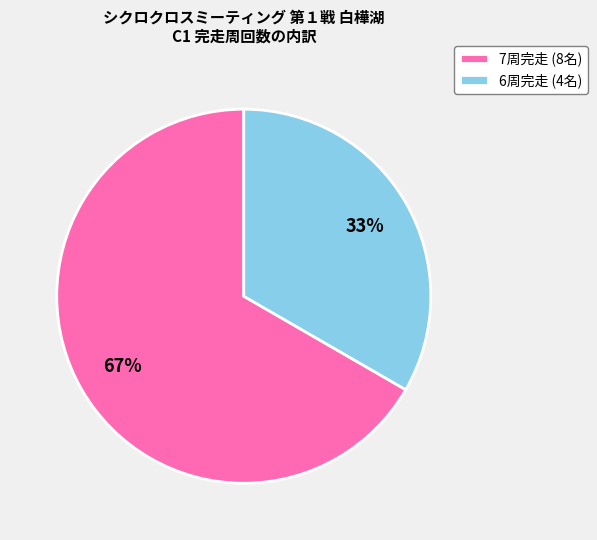

Does any single category account for the majority?

Yes